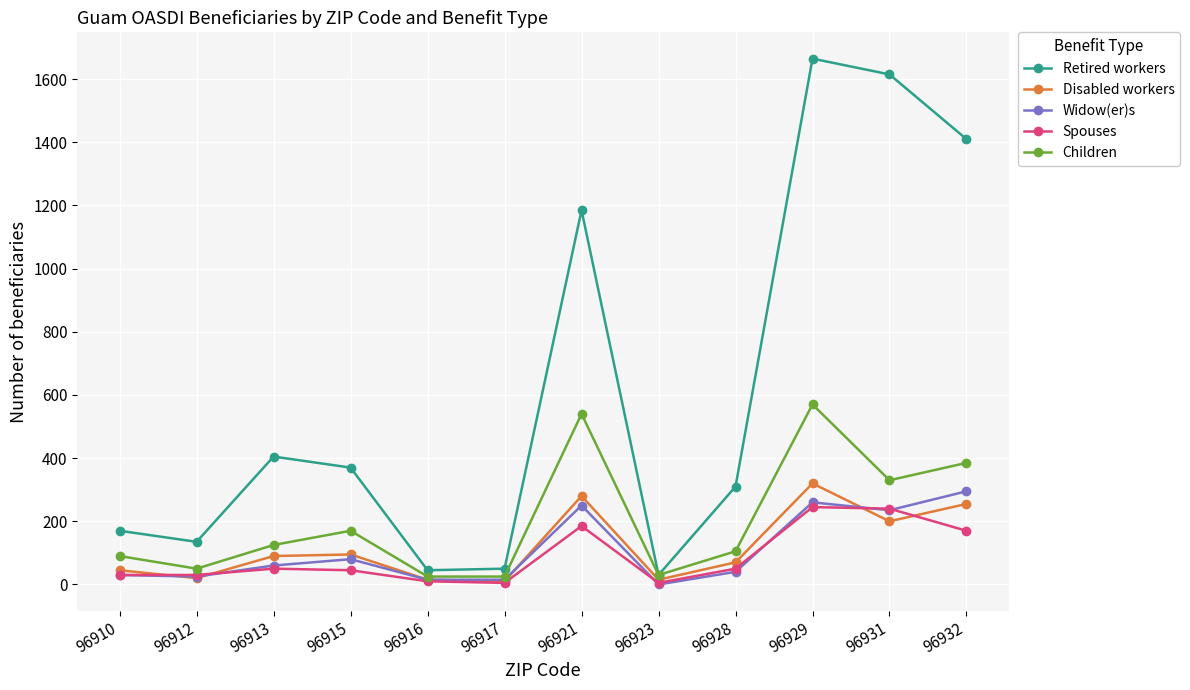

Which series has the largest total across all categories?

Retired workers